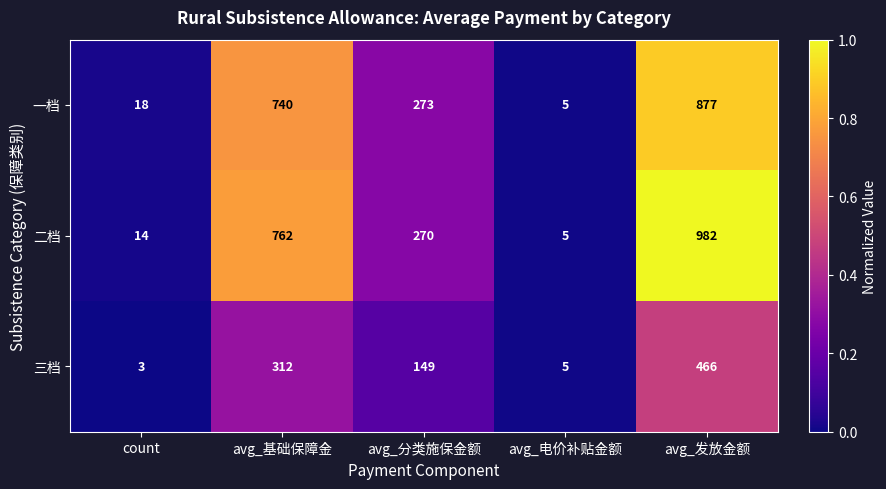

At how many categories does at least one series exceed 100?

3